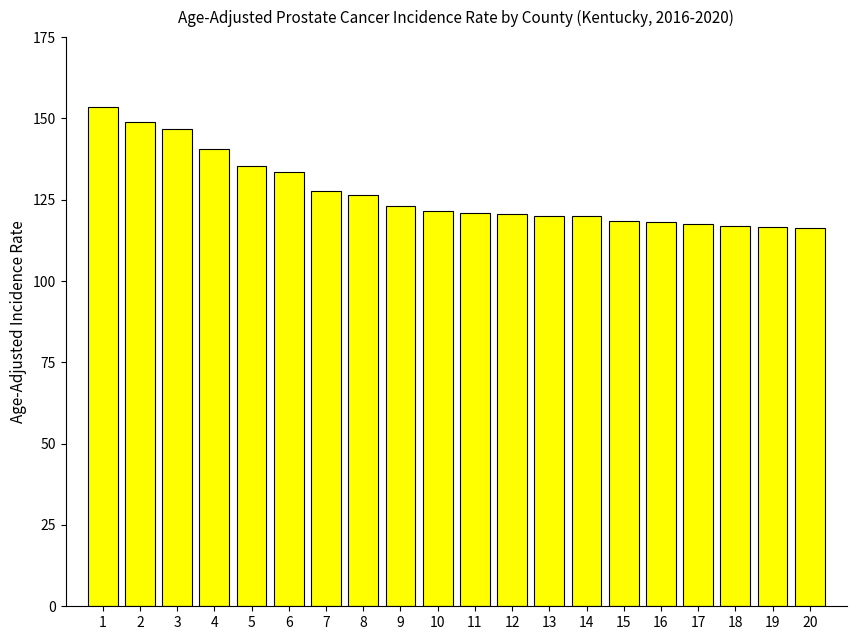

What is the minimum value shown in the chart?

116.4